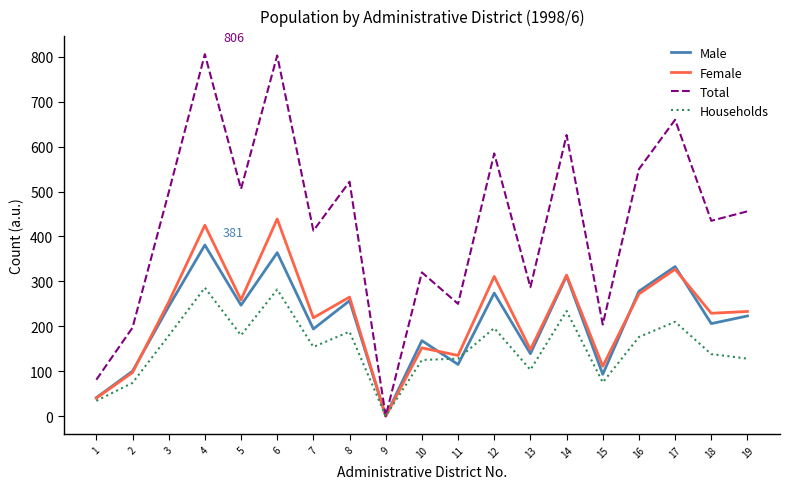

At which category does the chart reach its minimum across all series?

9